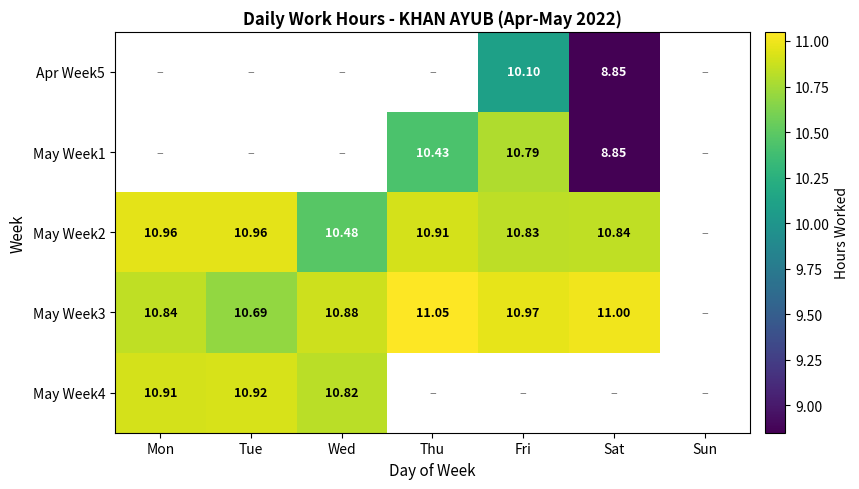

What is the sum of the May Week4 values at Wed and Mon?

21.7